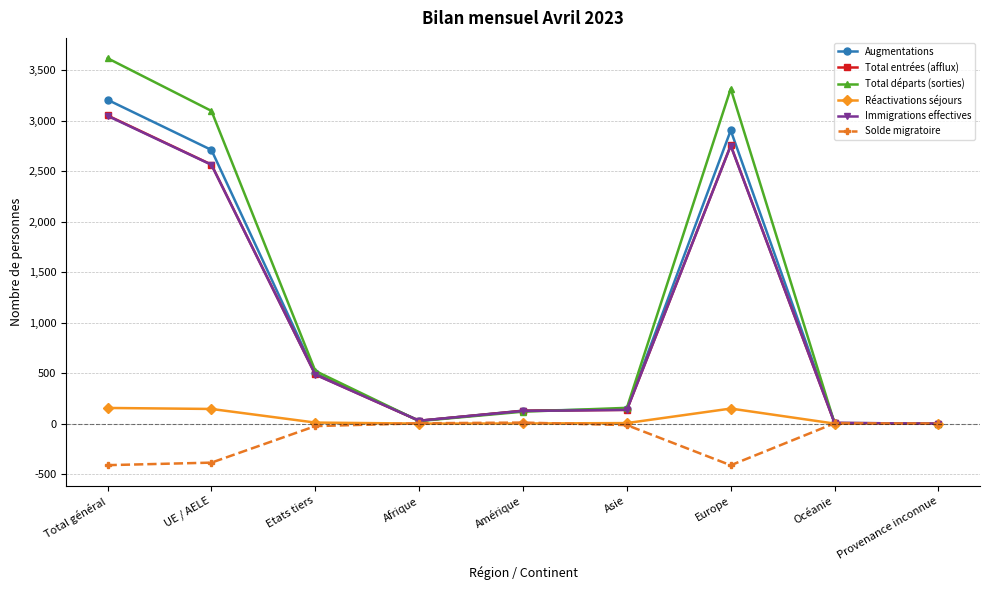

What is the maximum value shown in the chart?

3621